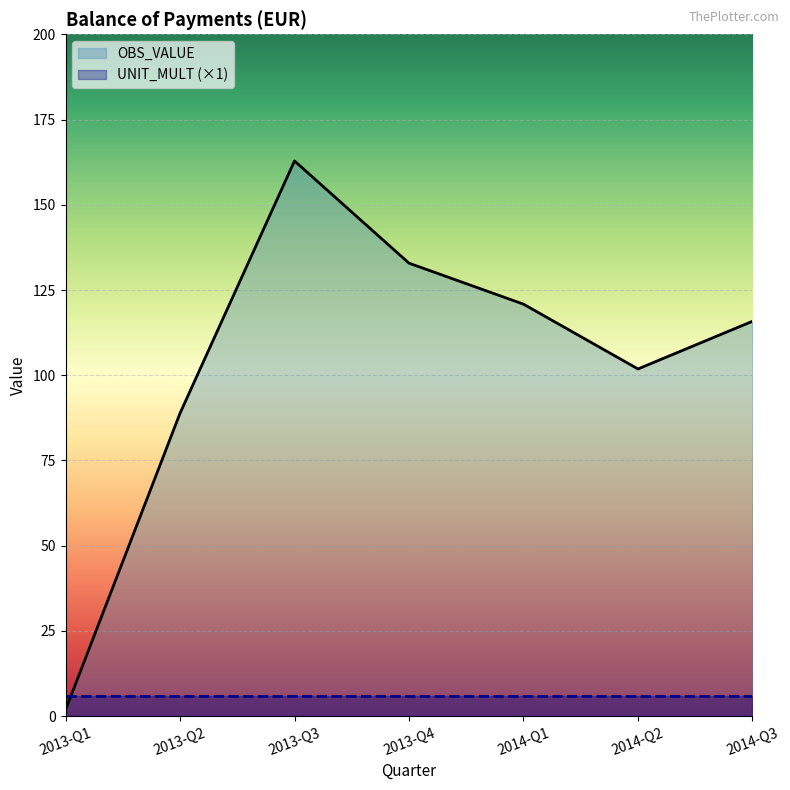

Is it true that the value at 2014-Q2 is 172.9?

False